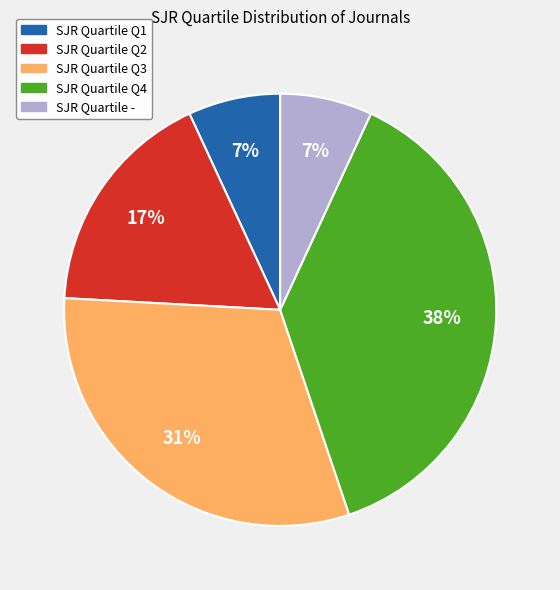

To the nearest percent, what is the difference between the largest and smallest slice percentages?

31%